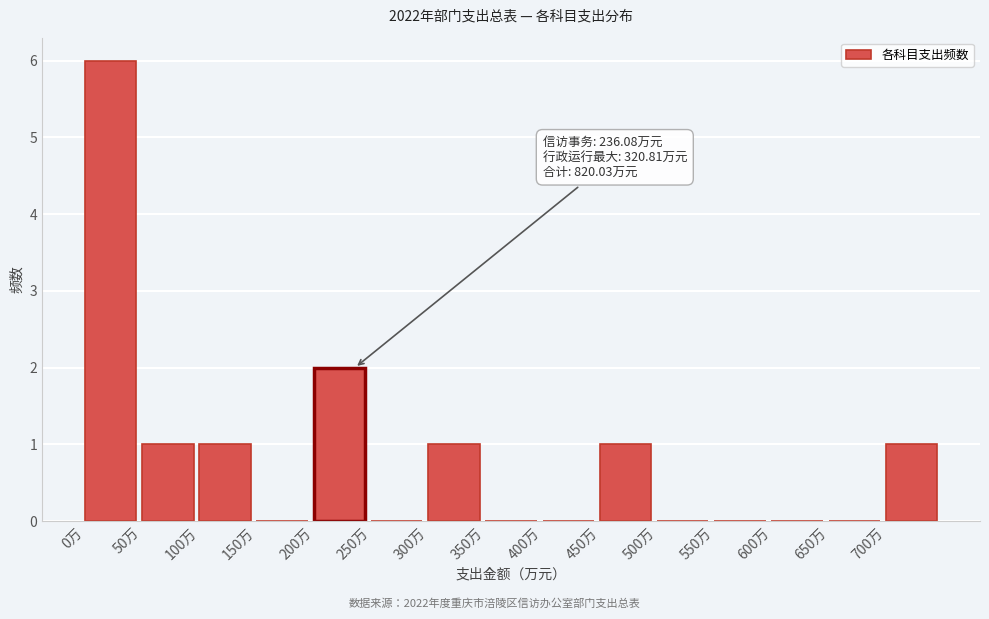

Which range on the x-axis has the tallest bar?

0 to 50